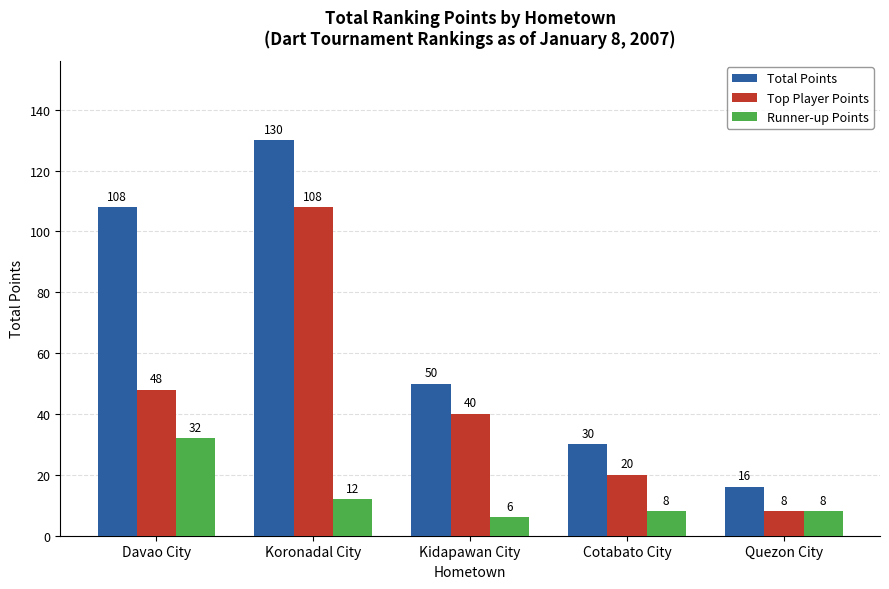

How many data points in Top Player Points are less than 40?

2